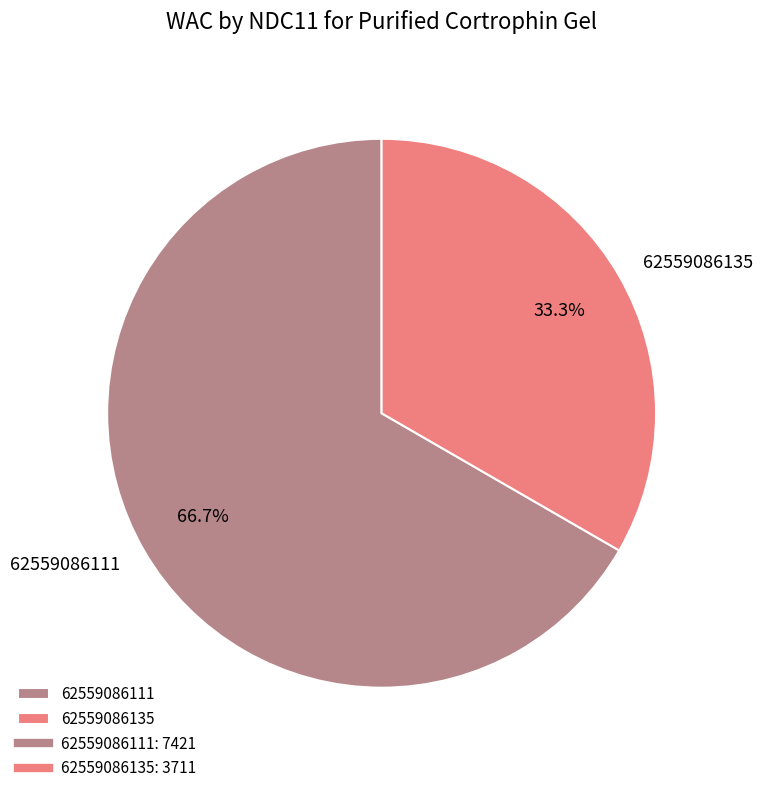

Which has a higher value, 62559086111 or 62559086135?

62559086111